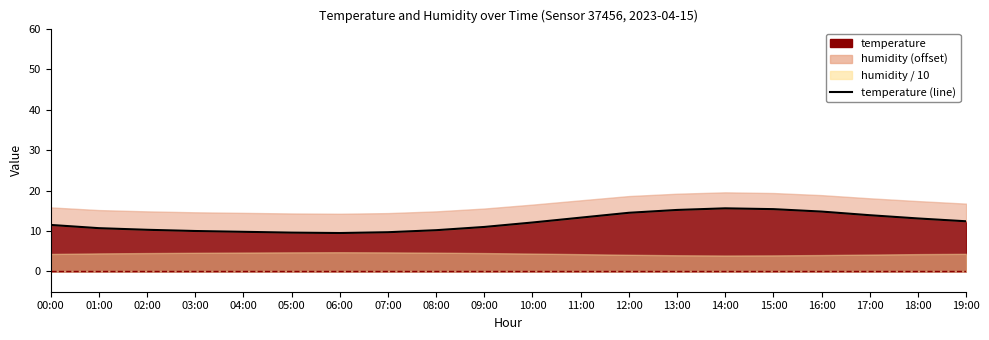

Where is the first local maximum?

14:00